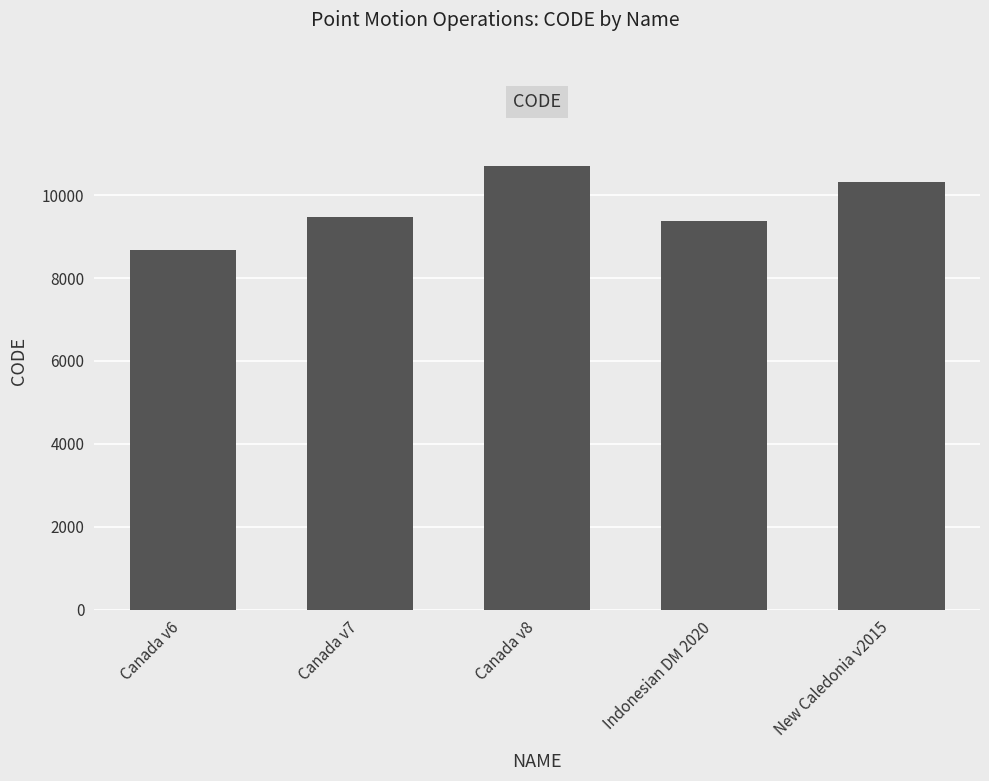

What is the difference between the maximum and minimum values?

2031